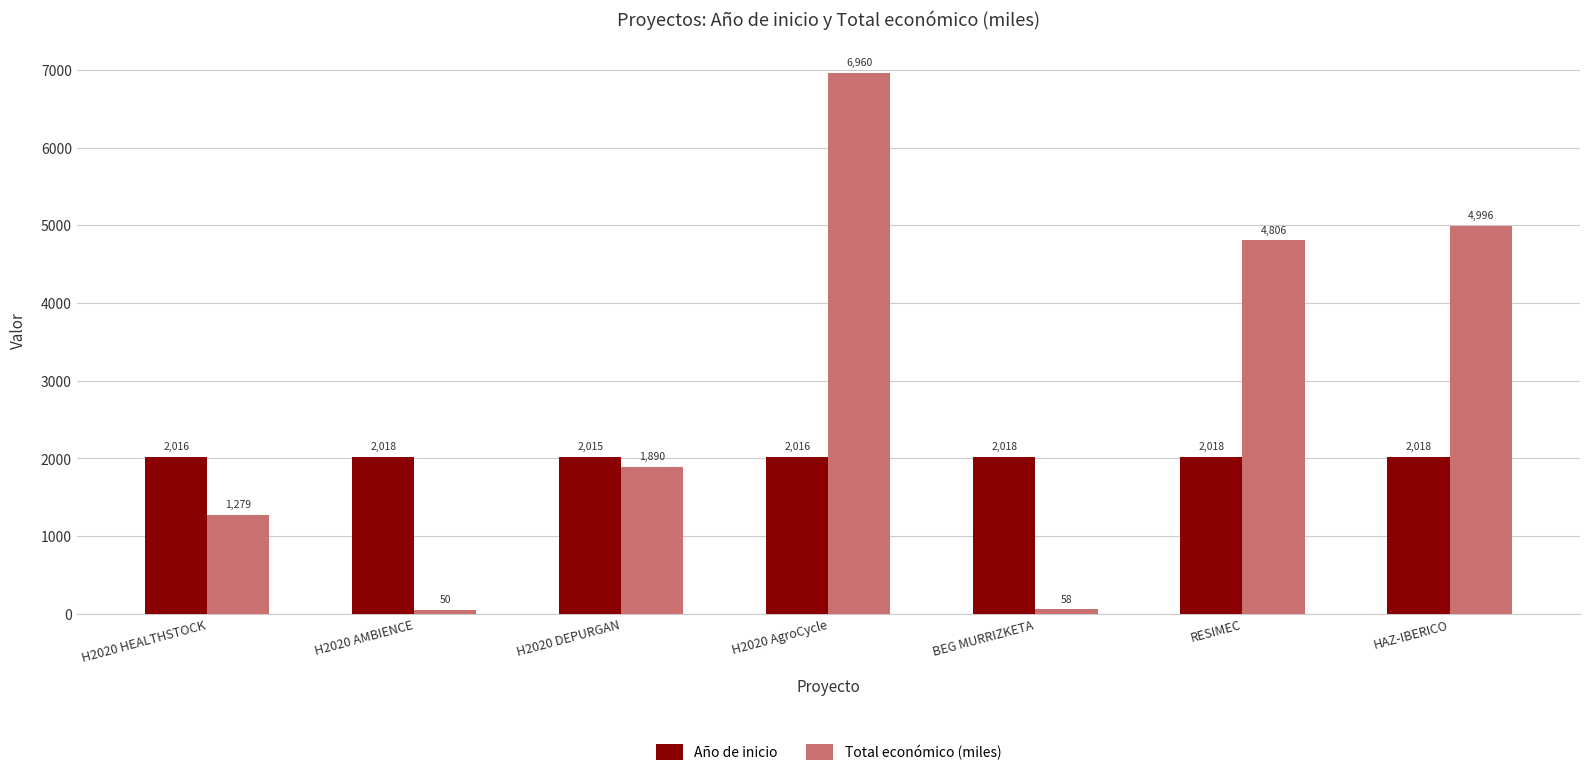

Rank the series at HAZ-IBERICO from highest to lowest value.

Total económico (miles), Año de inicio